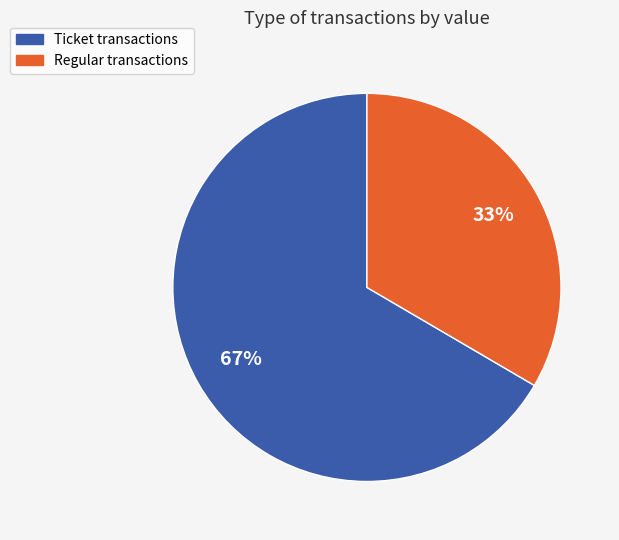

Does any single category account for the majority?

Yes